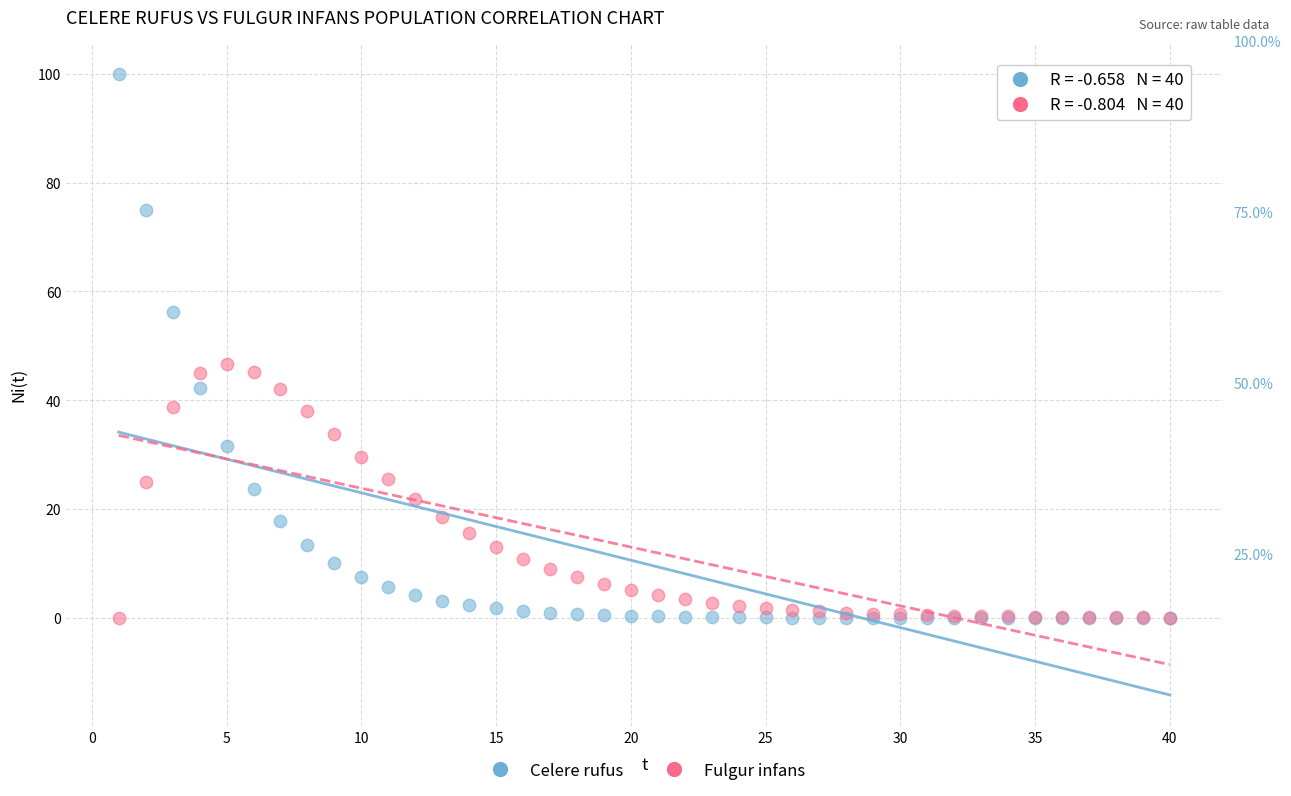

Which series has the widest spread of Y values?

Celere rufus